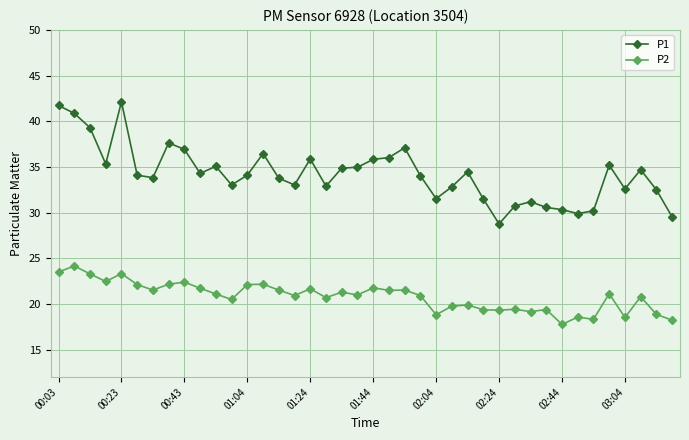

Which series has the widest spread of values?

P1